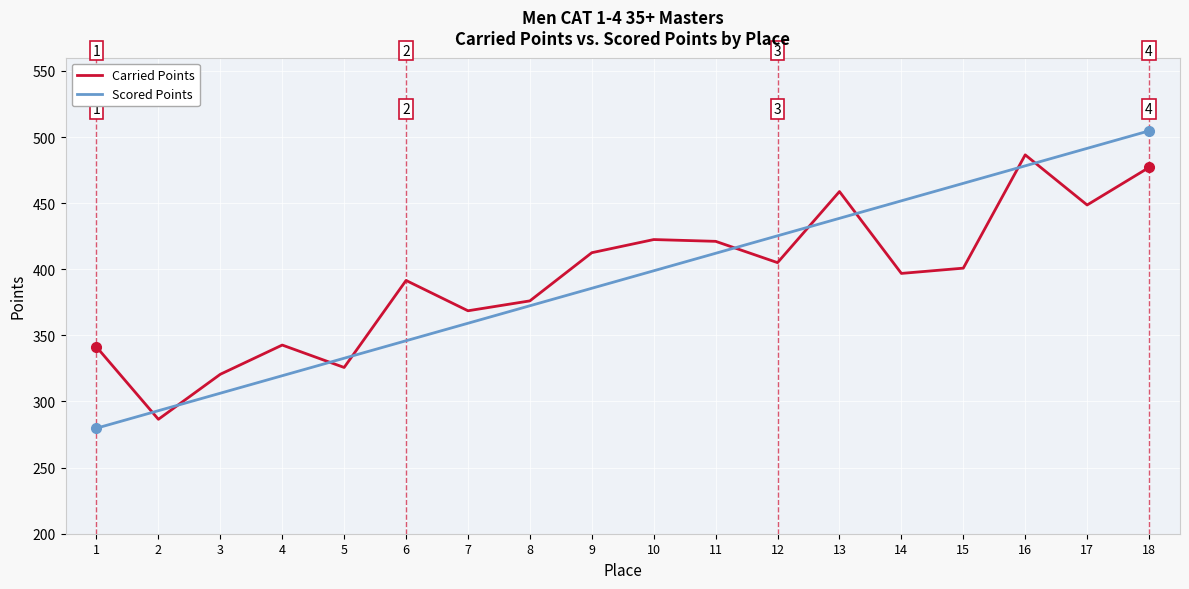

Rank the categories by Scored Points value from lowest to highest.

1, 2, 3, 4, 5, 6, 7, 8, 9, 10, 11, 12, 13, 14, 15, 16, 17, 18